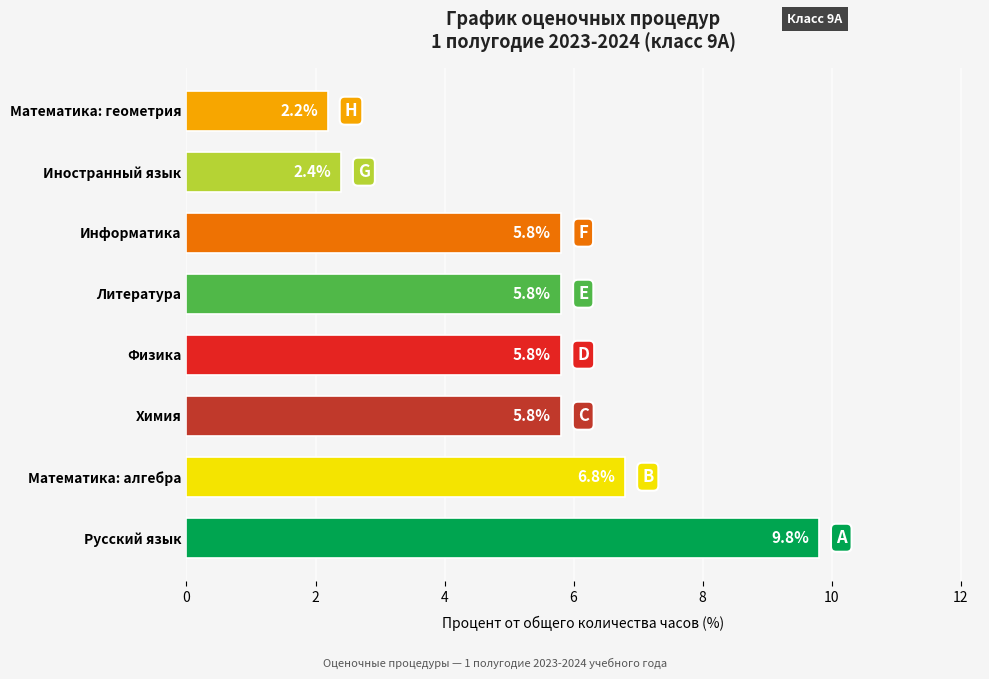

What is the difference between the maximum and minimum values?

7.6